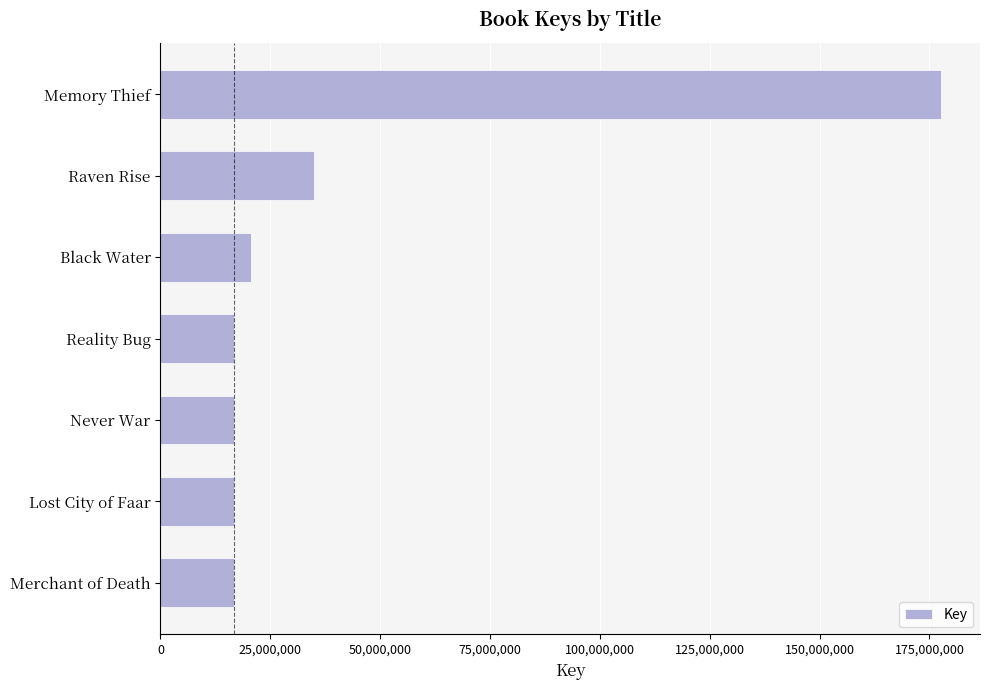

Is it true that the value at Lost City of Faar is 16689332?

True